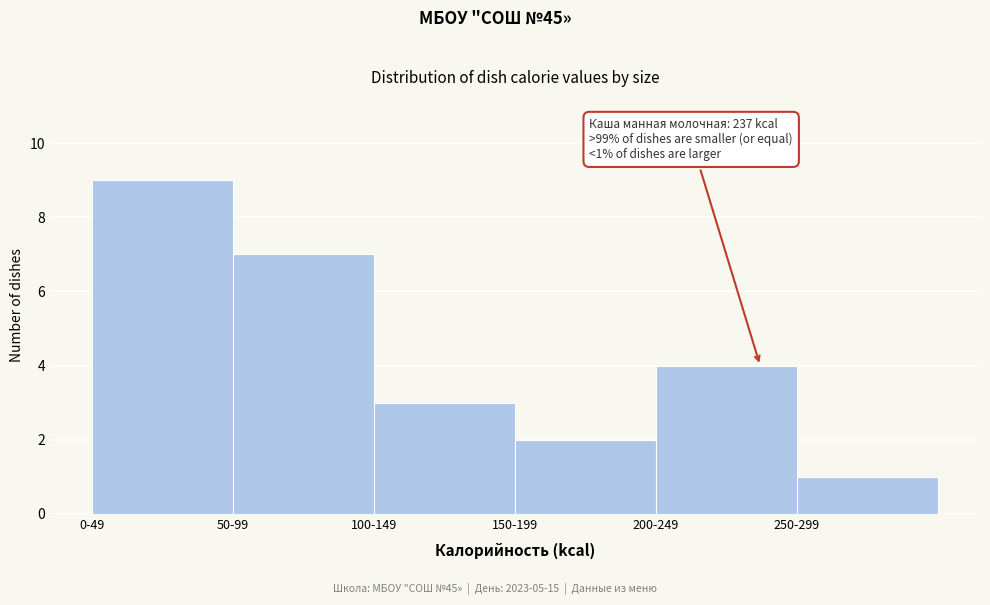

Reading right to left, list all the values displayed in this chart.

1	4	2	3	7	9